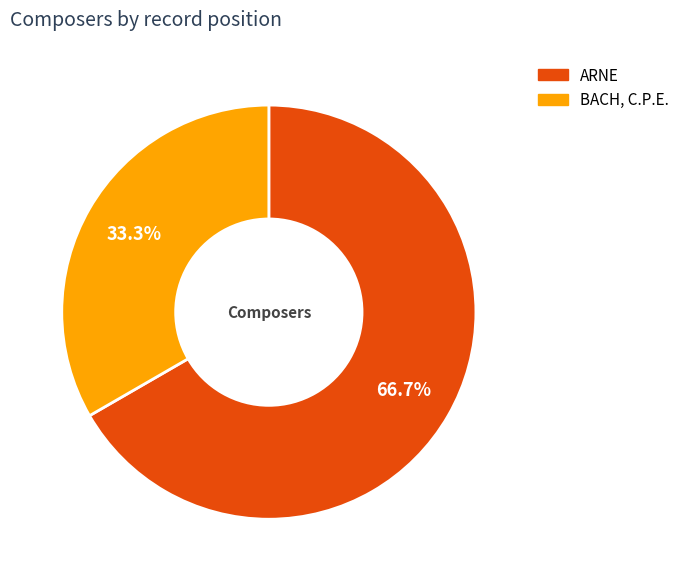

Does ARNE represent more than half of the total?

Yes